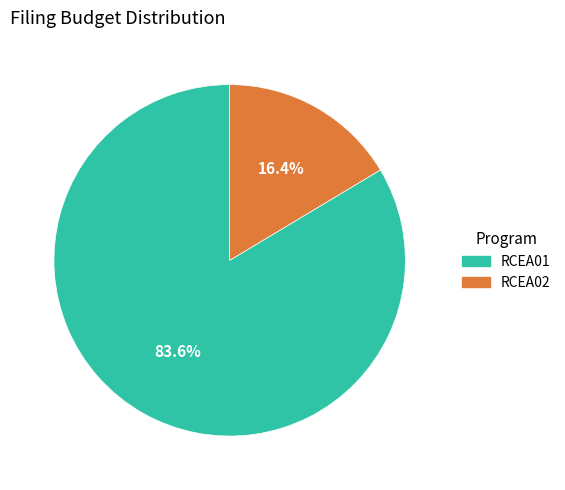

To the nearest percent, what is the difference between the RCEA02 and RCEA01 slice percentages?

67%